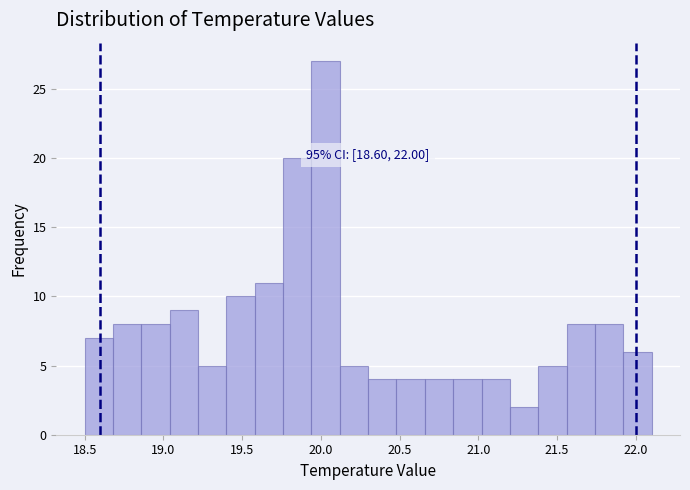

Around what value on the x-axis is the tallest bar? Give the approximate position of its centre, as read against the axis.

20.05